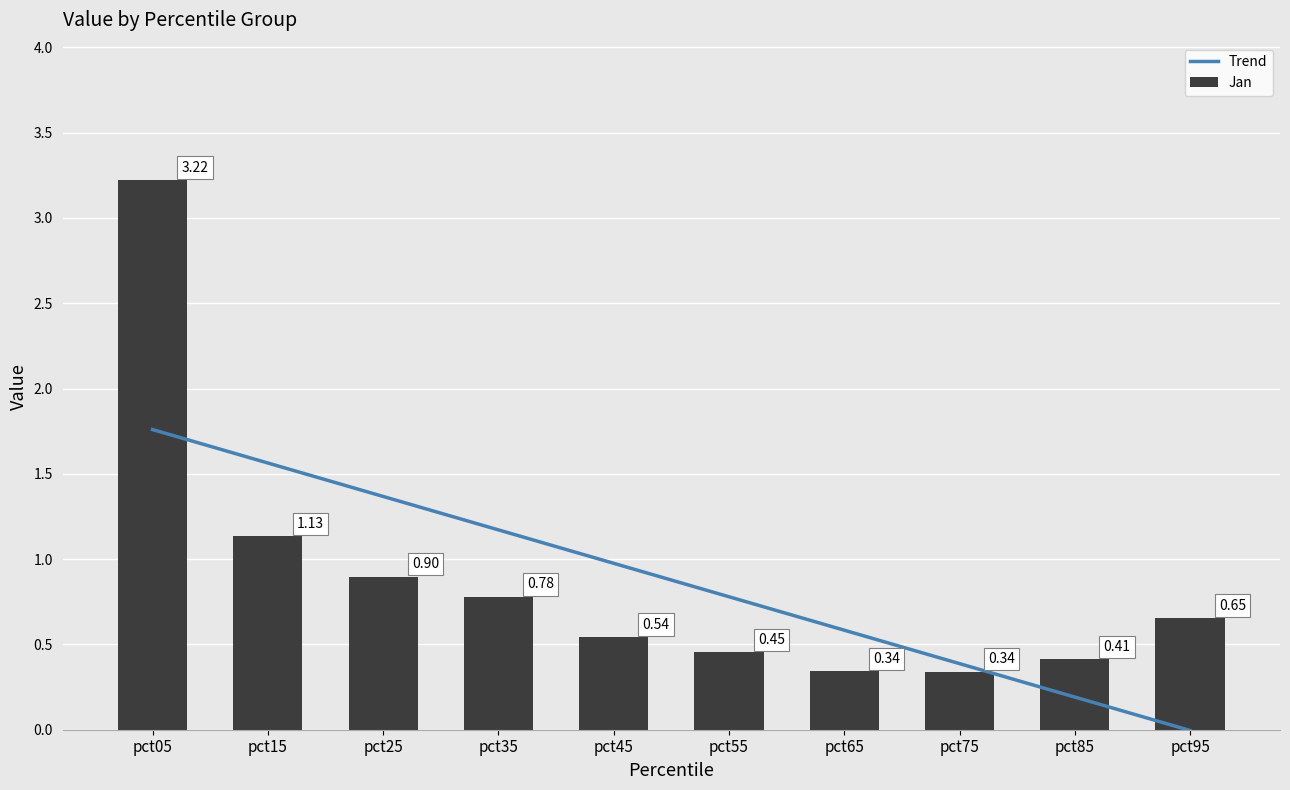

What is the difference between the maximum and minimum values in the Jan series?

2.9